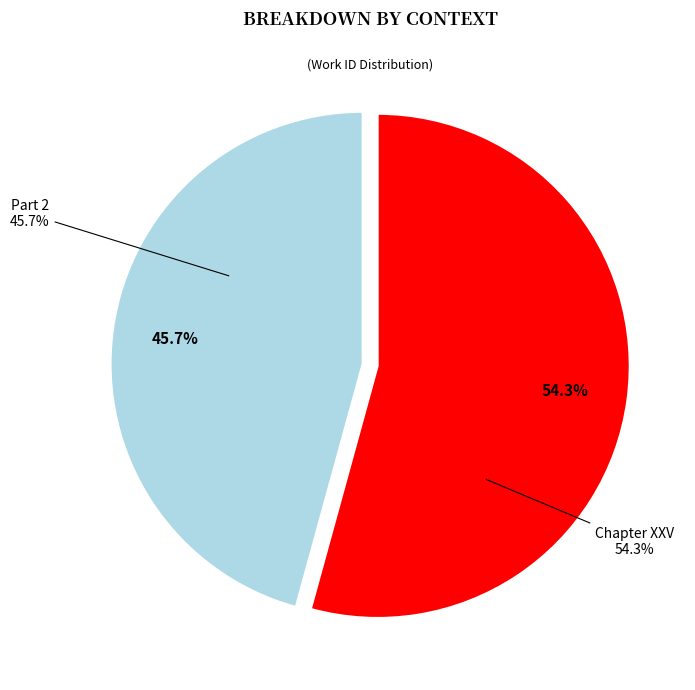

Rank the categories by value from lowest to highest.

Part 2, Chapter XXV